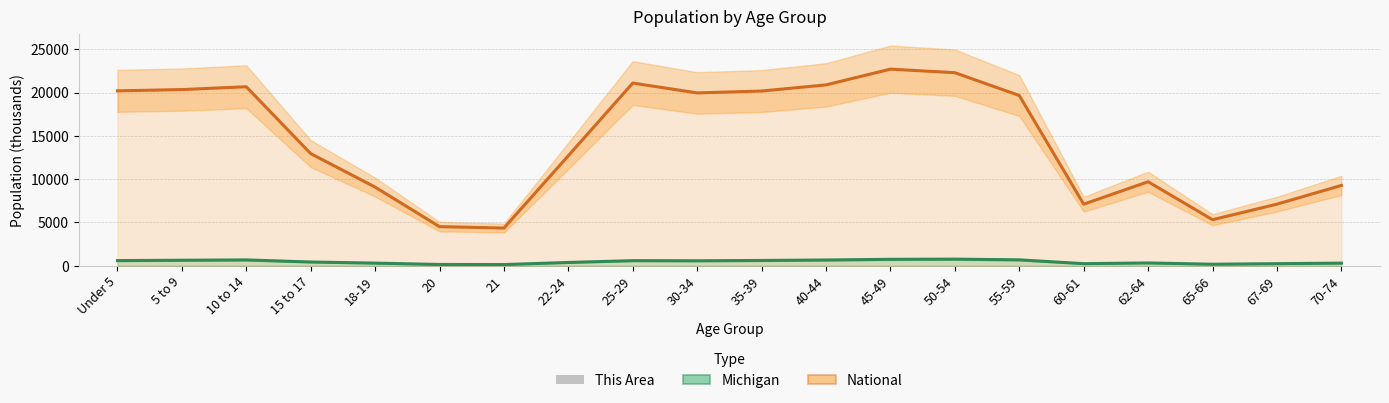

Are the bars grouped side by side (vs. stacked)?

Yes